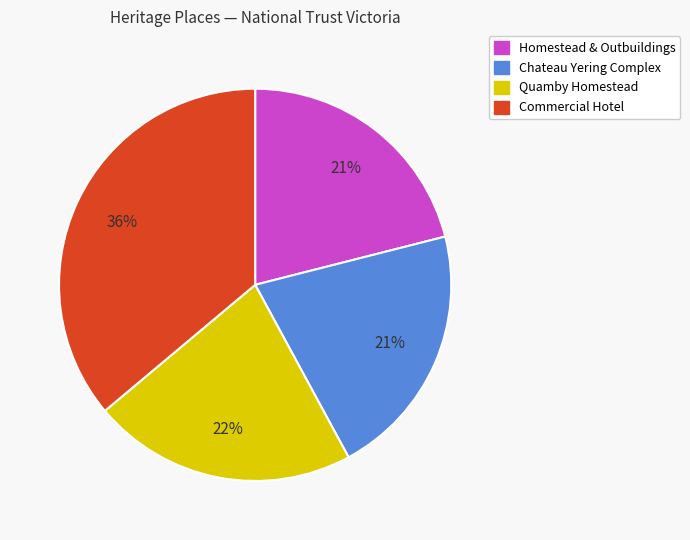

Between Commercial Hotel and Chateau Yering Complex, which is larger?

Commercial Hotel